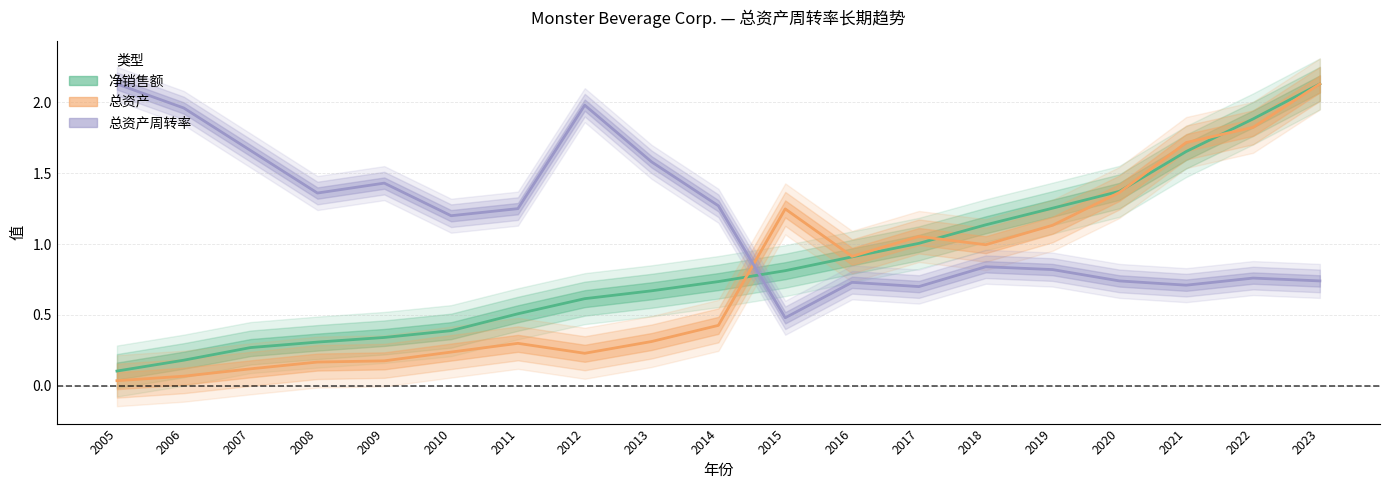

Which has a higher value, 2007 or 2016?

2016